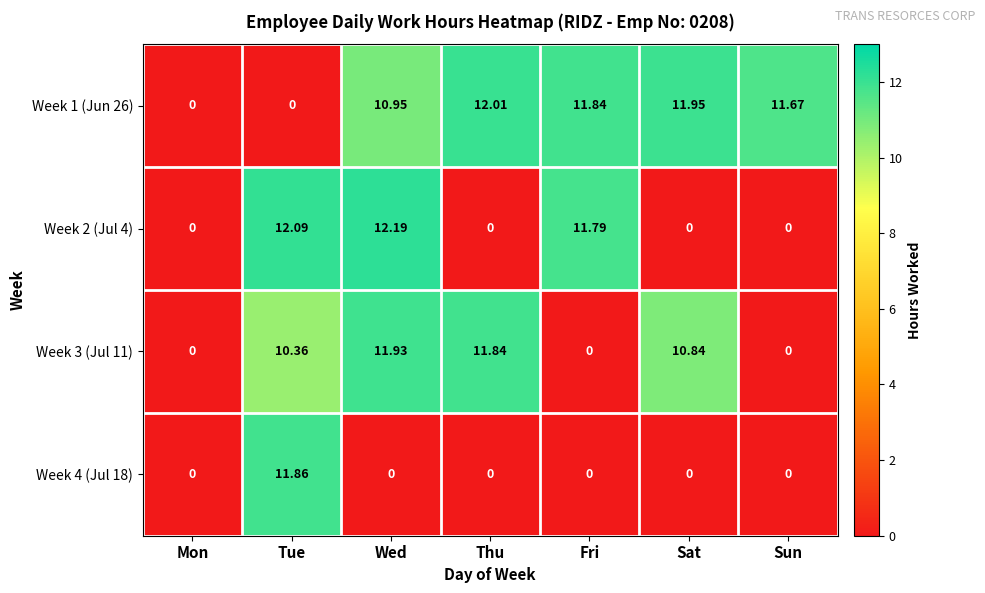

At which category does the chart reach its peak across all series?

Wed